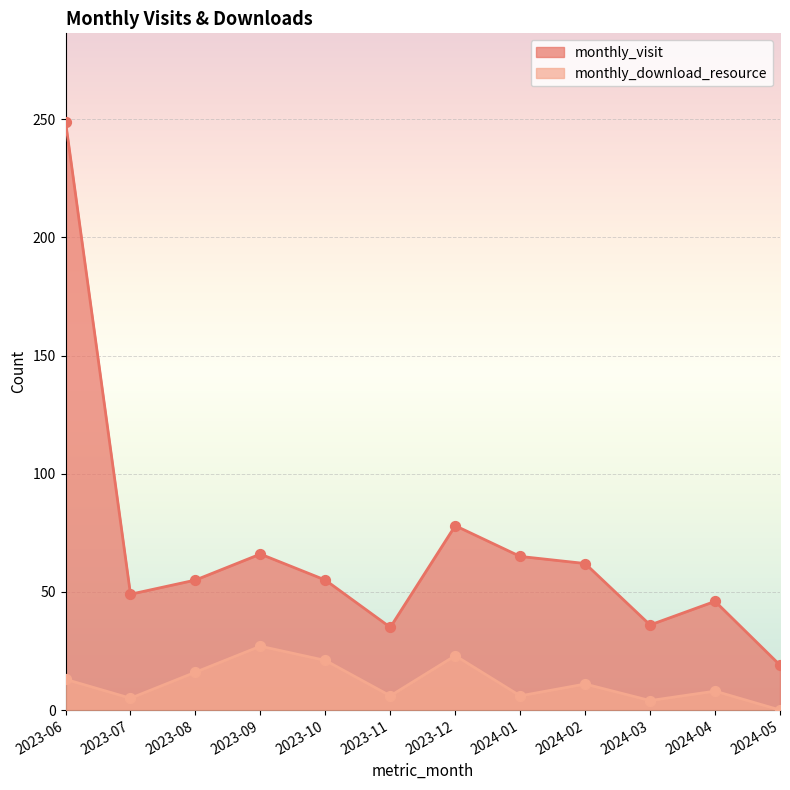

Which series has the largest total across all categories?

monthly_visit